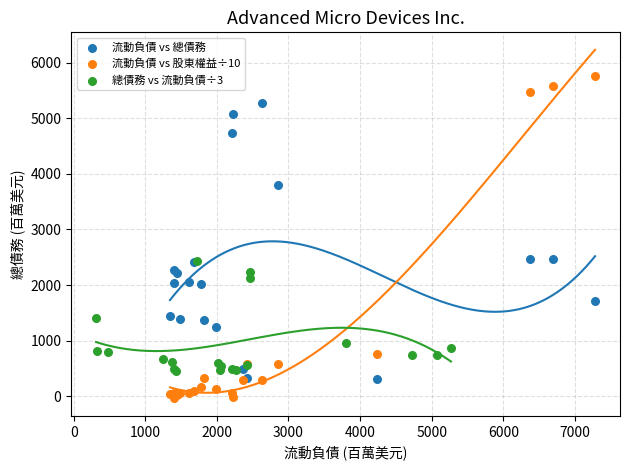

Which series has the largest Y range (max minus min)?

流動負債 vs 股東權益÷10